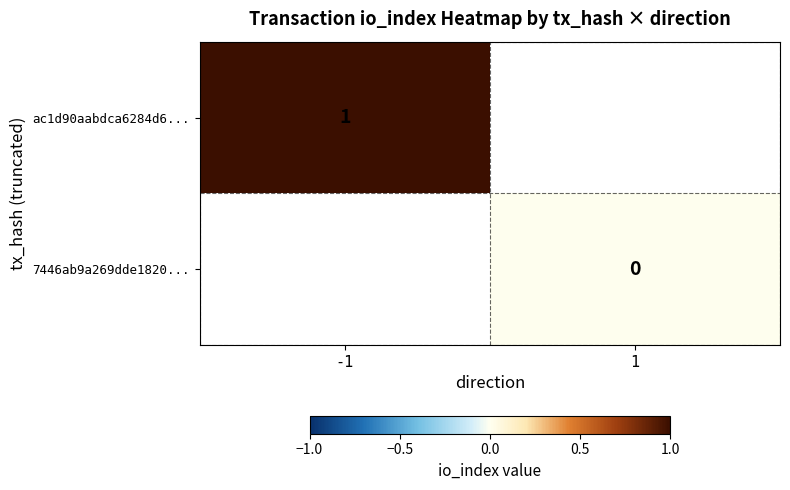

The value of ac1d90aabdca6284d6... at -1 is 1. True or false?

True